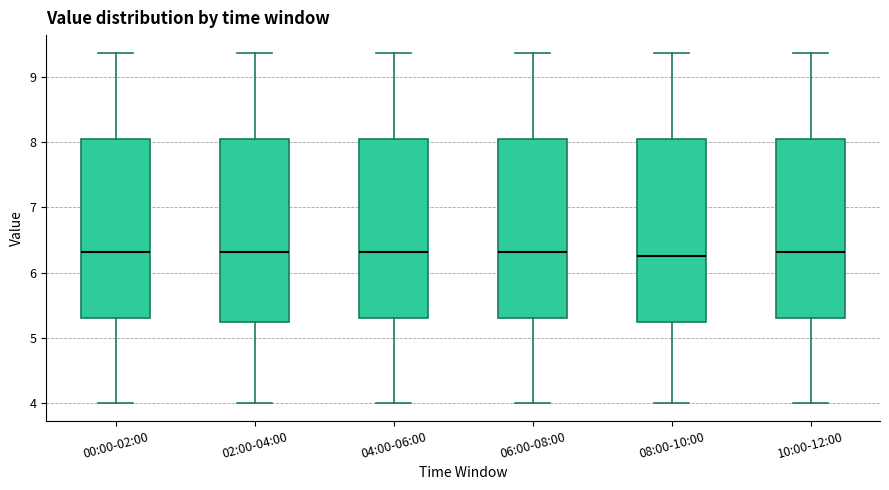

Where does the upper whisker of the box for 06:00-08:00 end on the y-axis? The values are not printed on the chart, so give them approximately, as read against the axis.

9.4